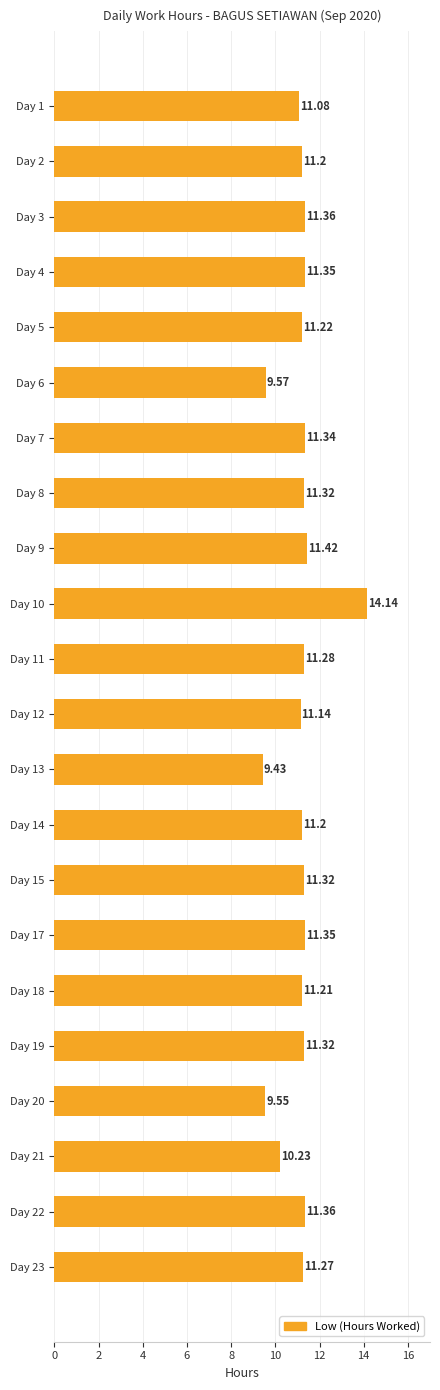

What is the sum of the values at Day 8 and Day 18?

22.5